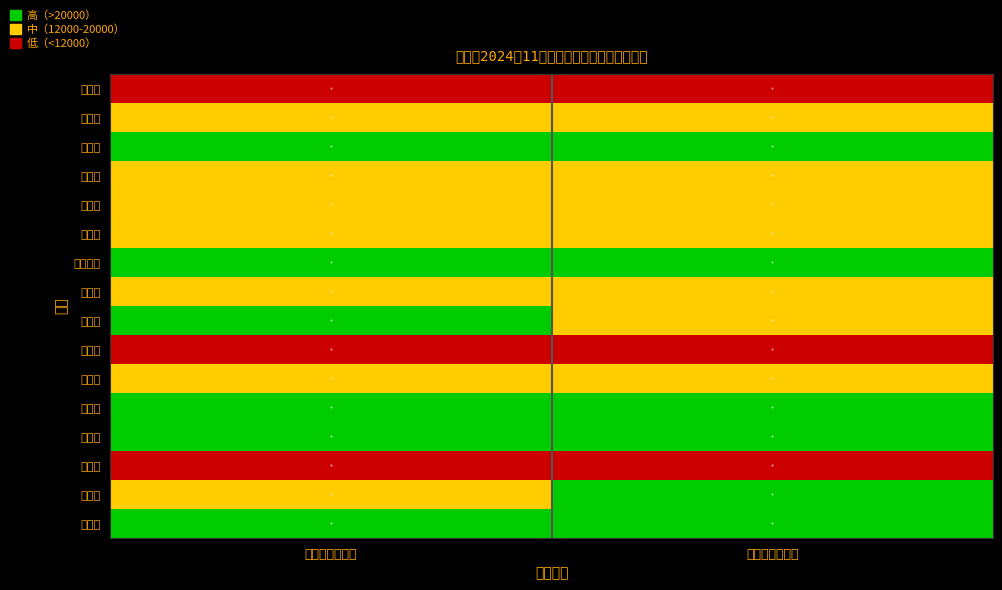

Rank the series by their maximum value, from highest to lowest.

湘湖镇, 鹅湖镇, 蛟潭镇, 寿安镇, 经公桥镇, 瑶里镇, 浮梁镇, 峙滩镇, 江村乡, 兴田乡, 黄坛乡, 西湖乡, 臧湾乡, 三龙镇, 王港乡, 勒功乡